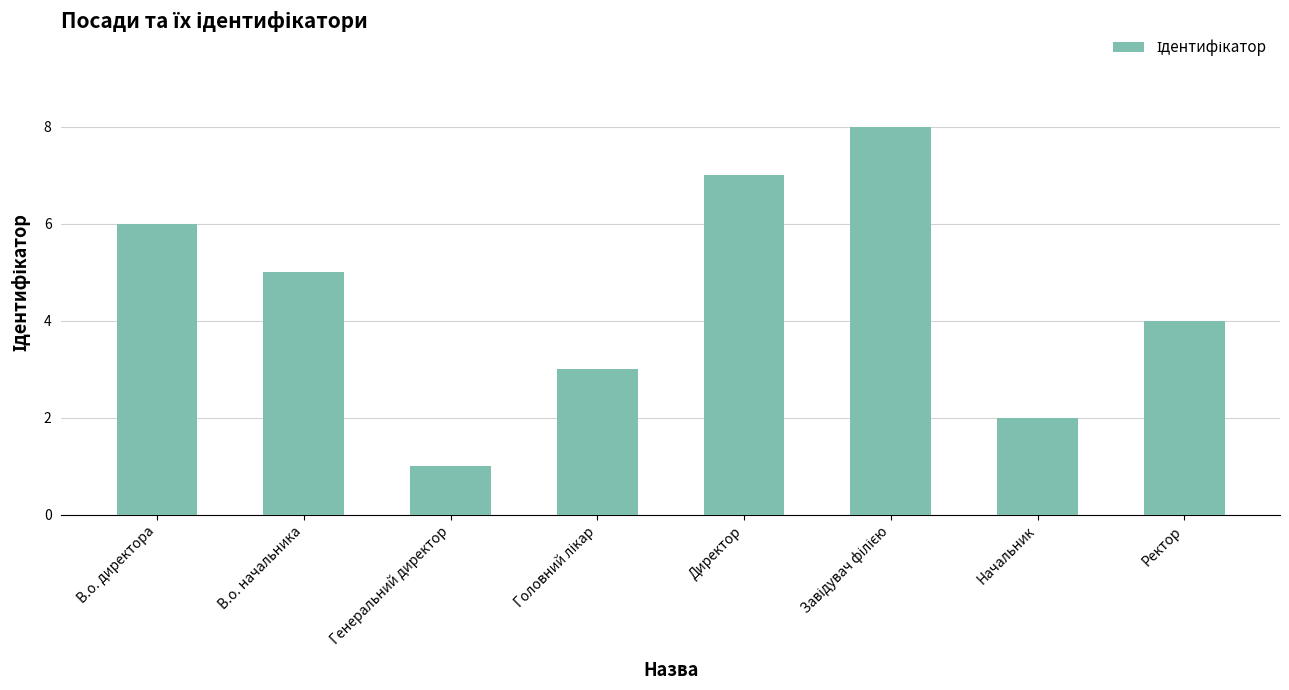

What is the label of the 3rd bar from the left?

Генеральний директор